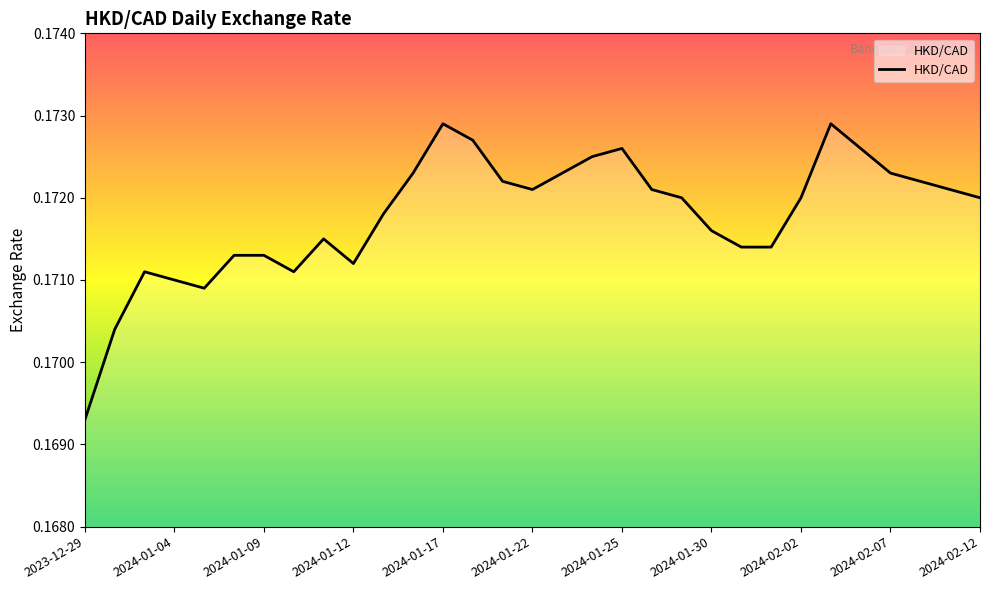

The chart shows a value of 0.3 at 2024-02-02. True or false?

False